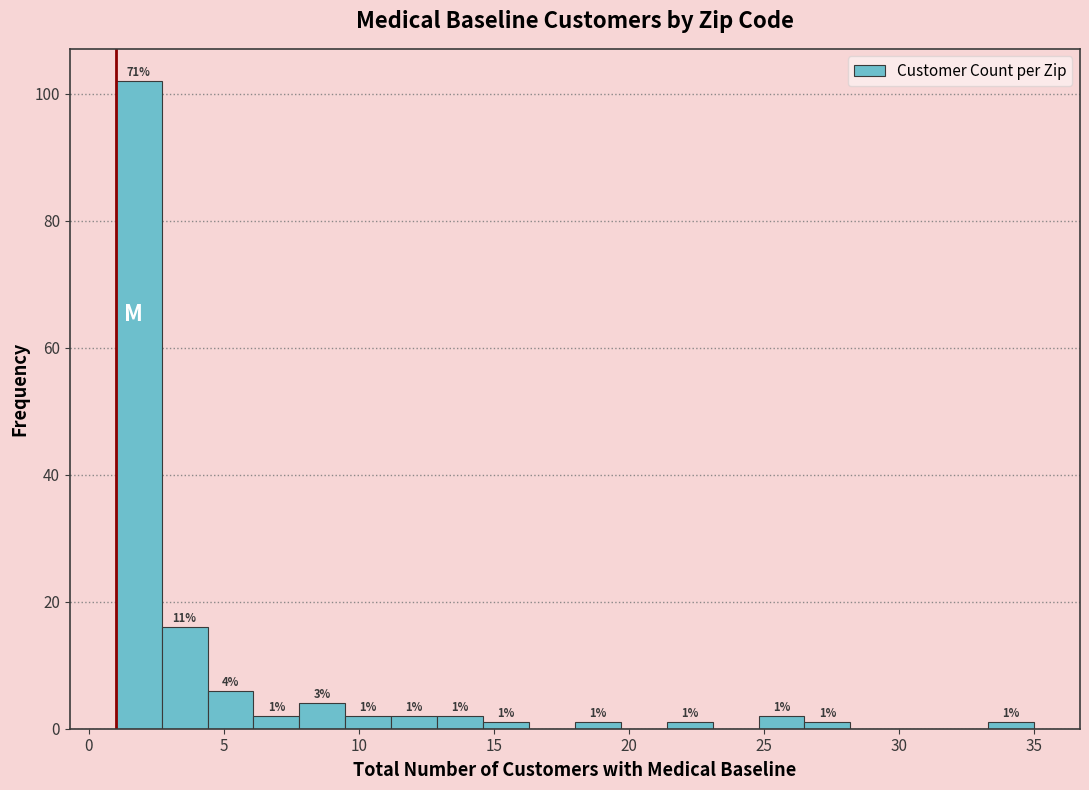

Around what value on the x-axis is the tallest bar? Give the approximate position of its centre, as read against the axis.

2.0